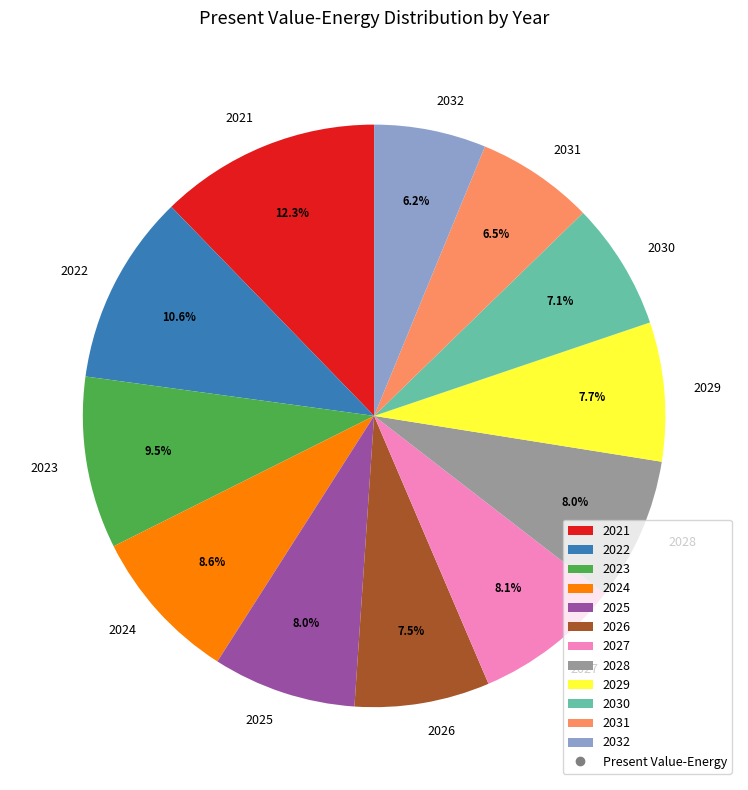

Between 2022 and 2021, which is larger?

2021